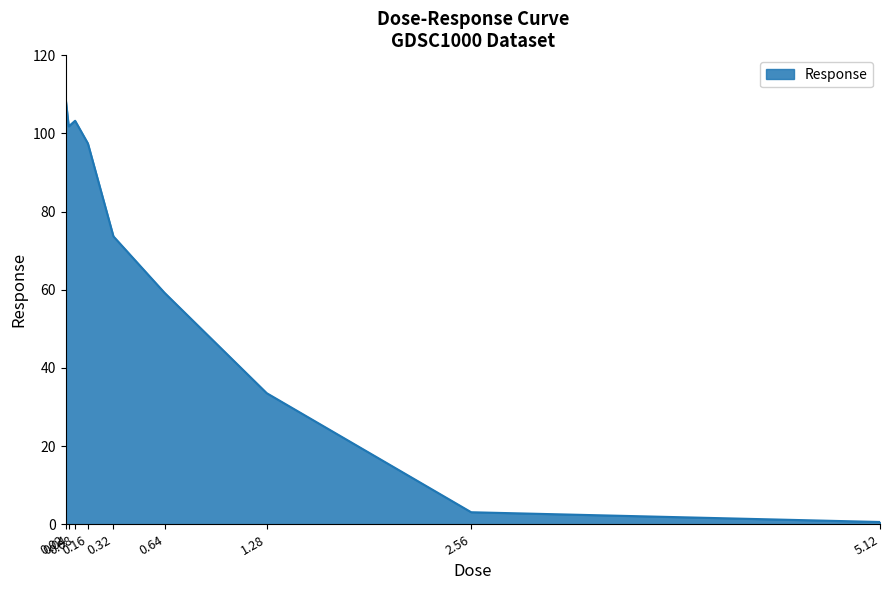

What is the sum of all values?

581.8